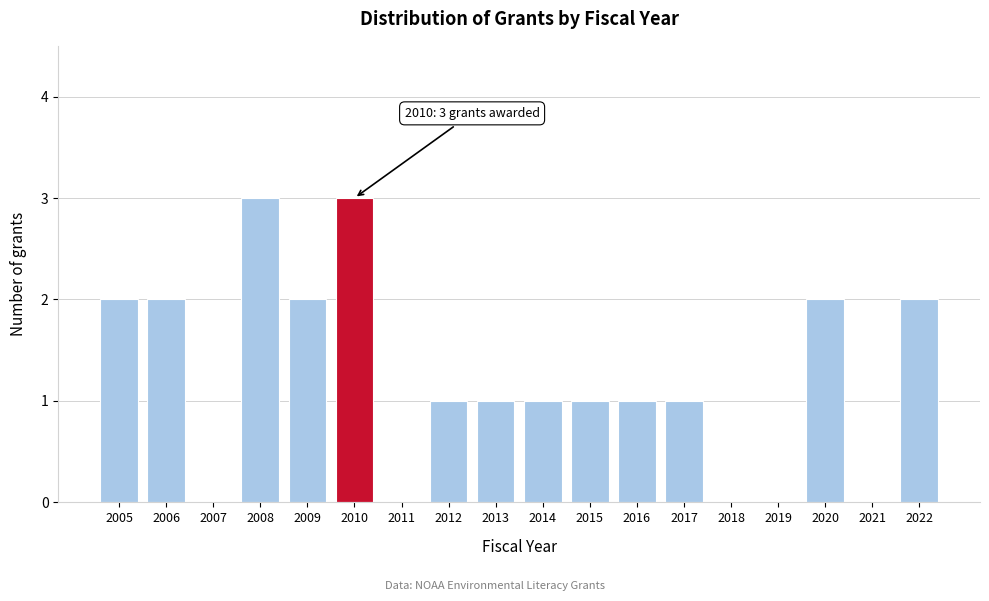

Reading left to right, transcribe all the data shown in this chart.

2005=2	2006=2	2007=0	2008=3	2009=2	2010=3	2011=0	2012=1	2013=1	2014=1	2015=1	2016=1	2017=1	2018=0	2019=0	2020=2	2021=0	2022=2